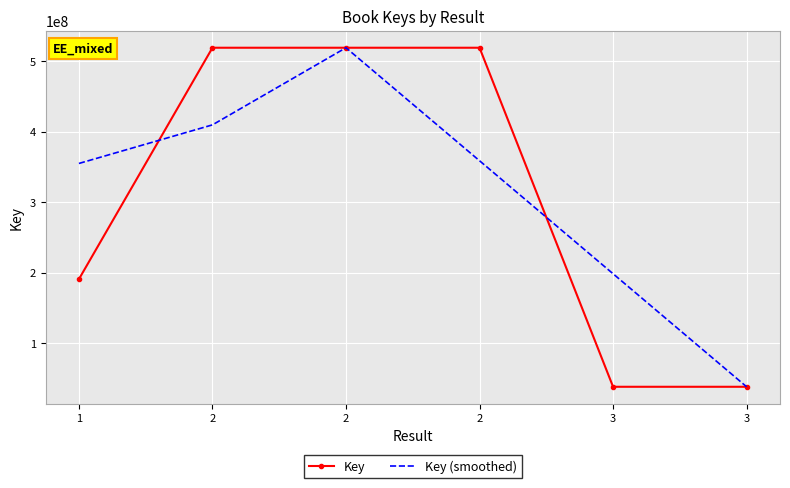

What are all the series names shown in the legend?

Key, Key (smoothed)